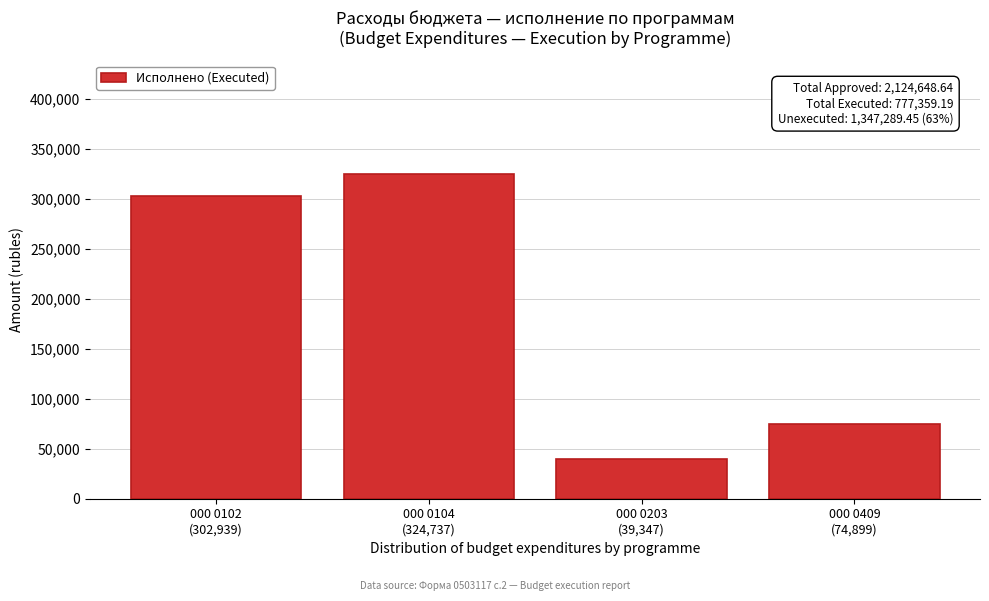

Reading left to right, transcribe all the data shown in this chart.

302939.0	324737.0	39347.4	74898.7